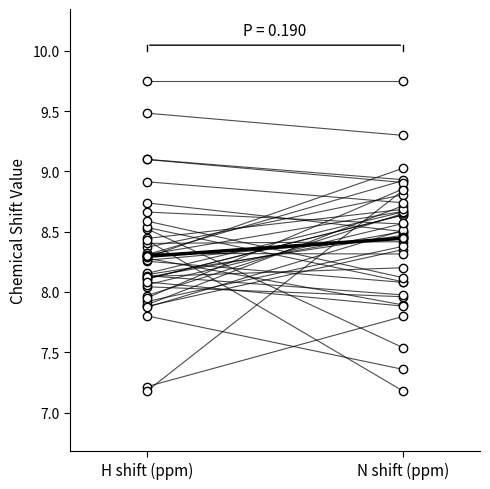

Which series has the largest total across all categories?

Mean